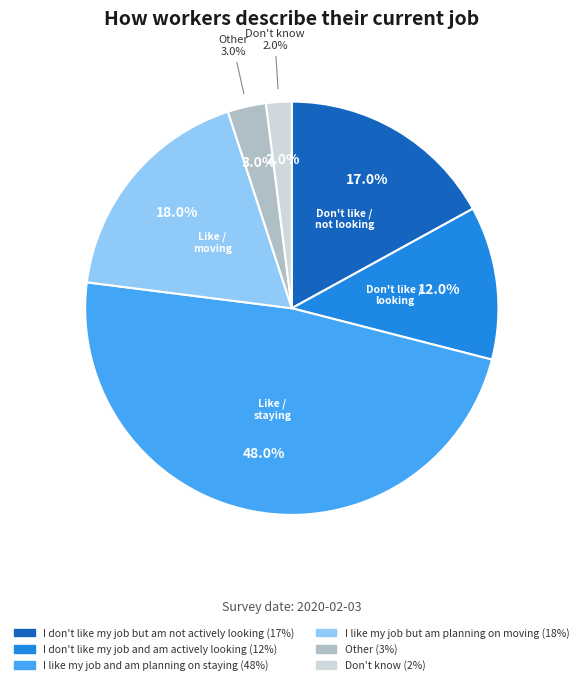

Does I like my job and am planning on staying account for over 50% of the chart?

No